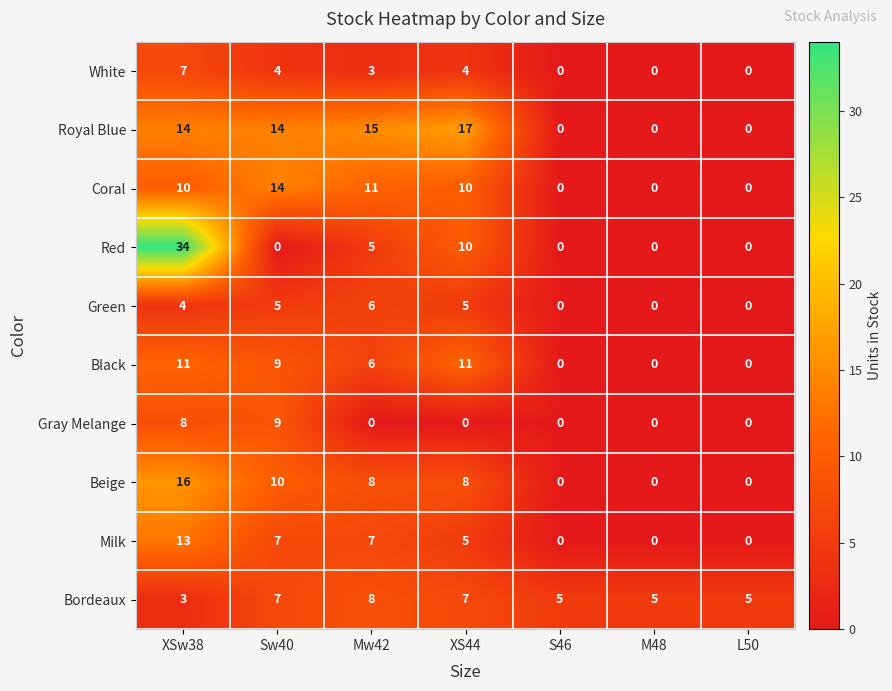

List the series in order of their peak value, lowest first.

Green, White, Bordeaux, Gray Melange, Black, Milk, Coral, Beige, Royal Blue, Red